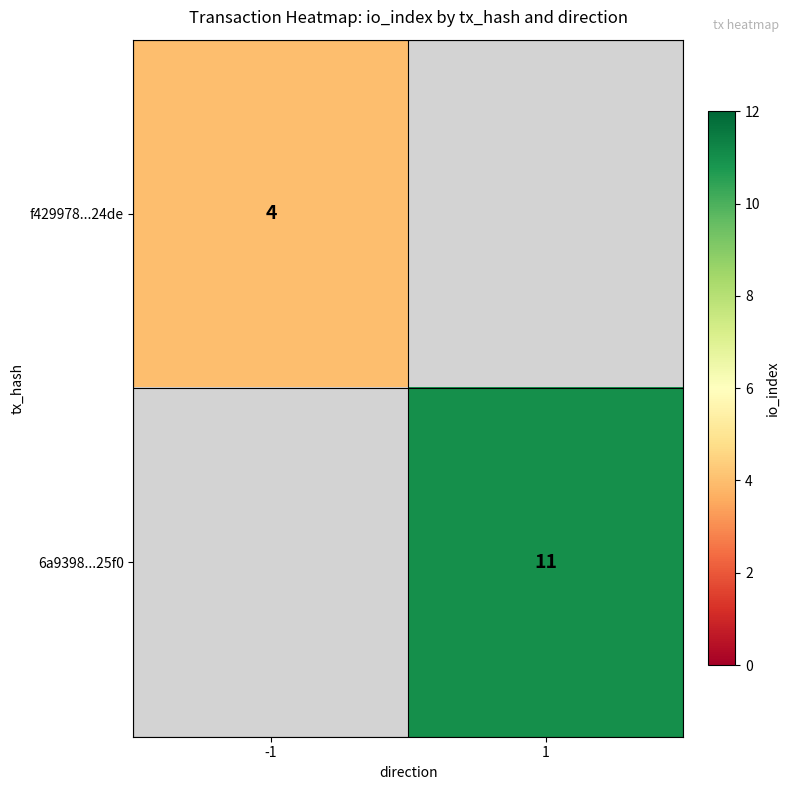

Is it true that 6a9398...25f0 equals 5 at 1?

False